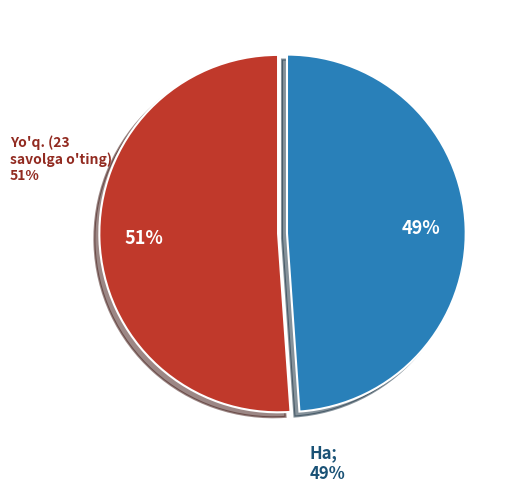

Is it true that Yo'q. is 51% of the pie?

True